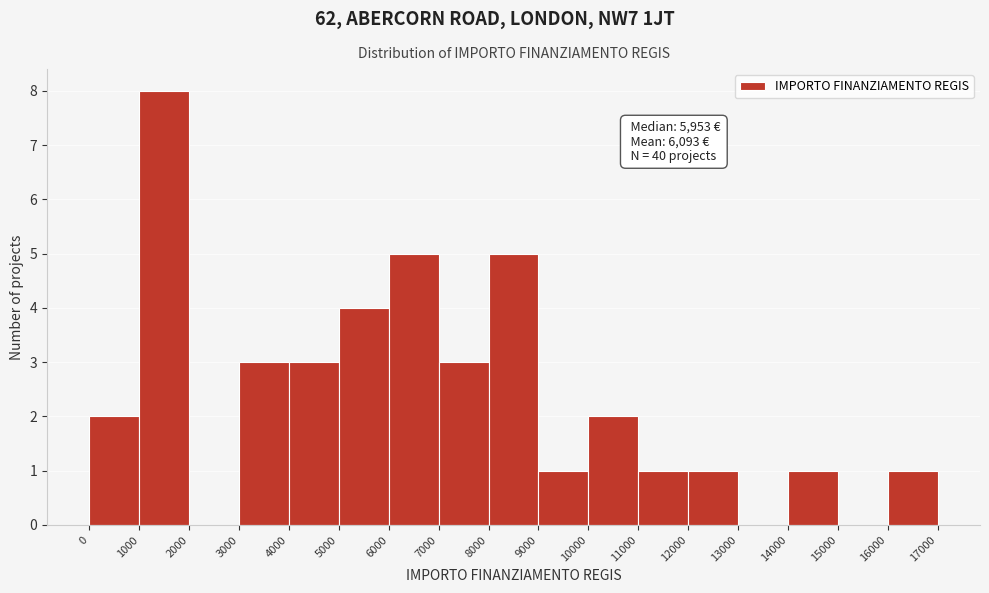

Over which range of the x-axis is the bar tallest?

1000 to 2000